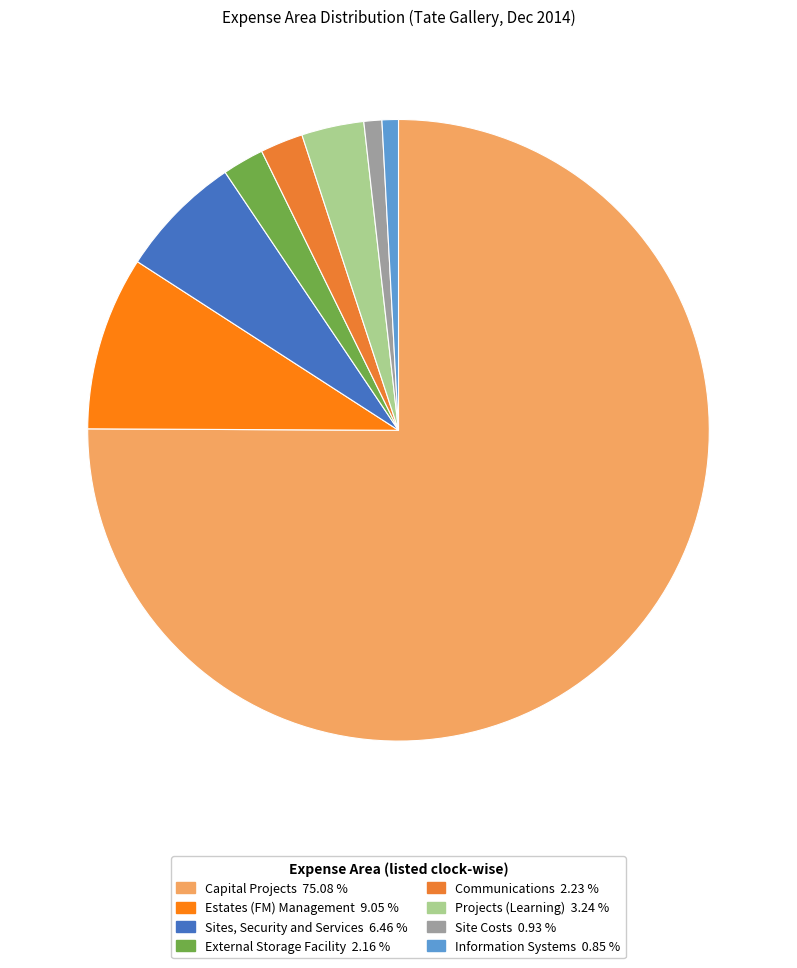

Do Site Costs and Sites, Security and Services together represent more than half of the pie?

No